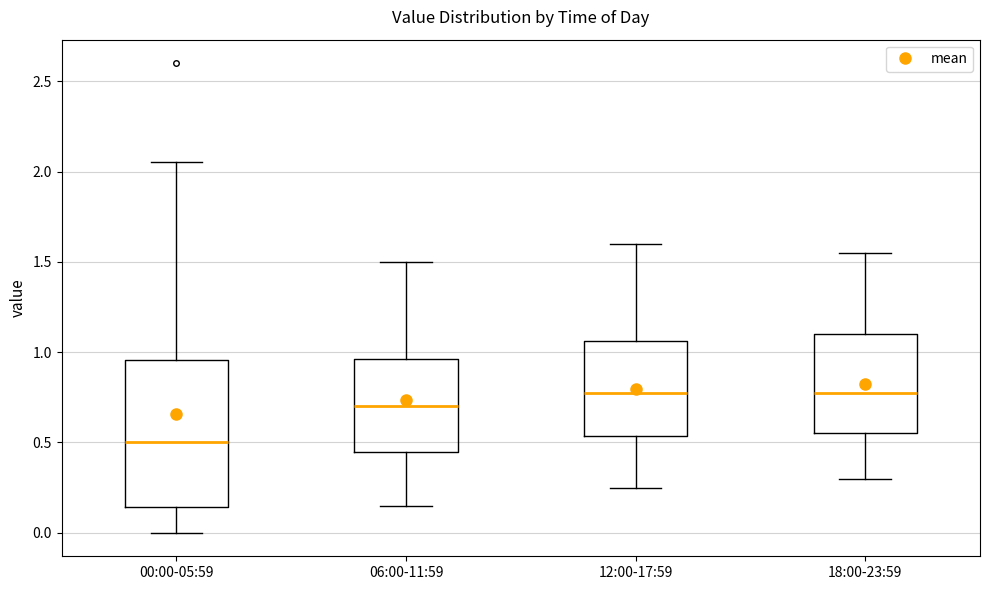

Which box is the tallest, from its lower edge to its upper edge?

00:00-05:59